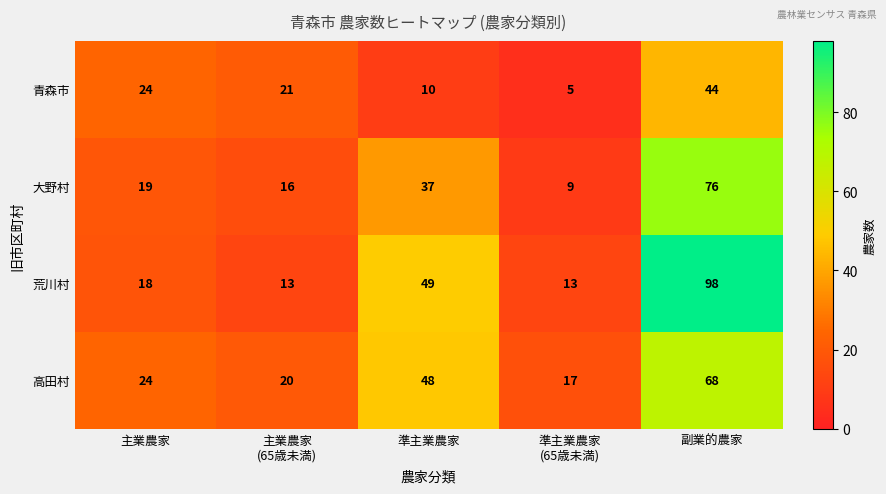

What is the difference between the 荒川村 values at 副業的農家 and 準主業農家?

49